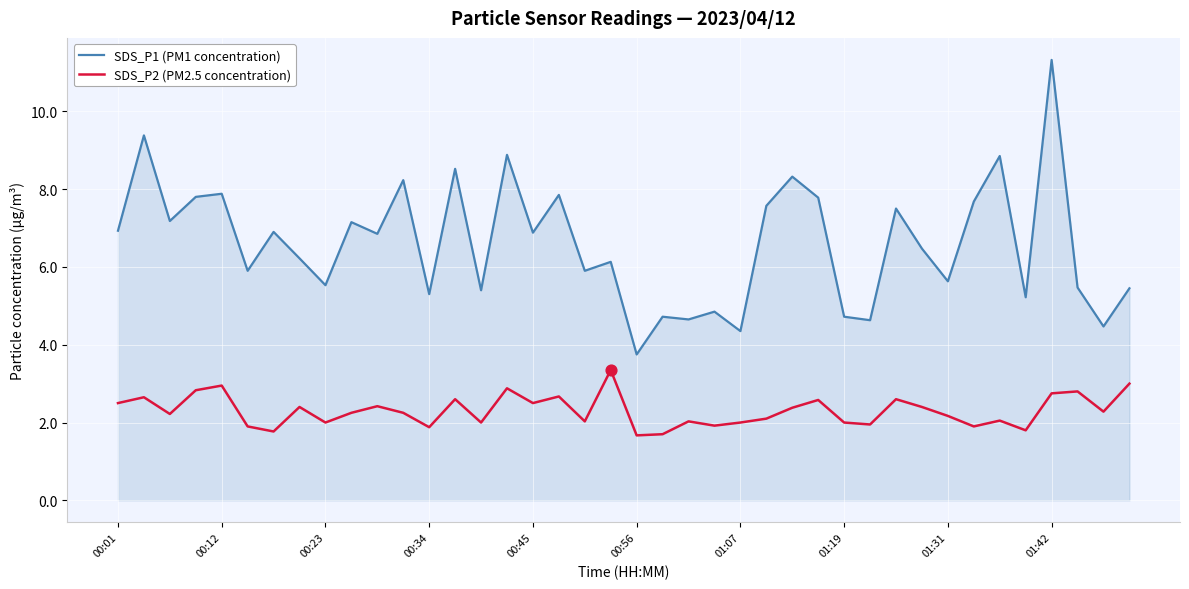

Which series has the largest range (max minus min)?

SDS_P1 (PM1 concentration)